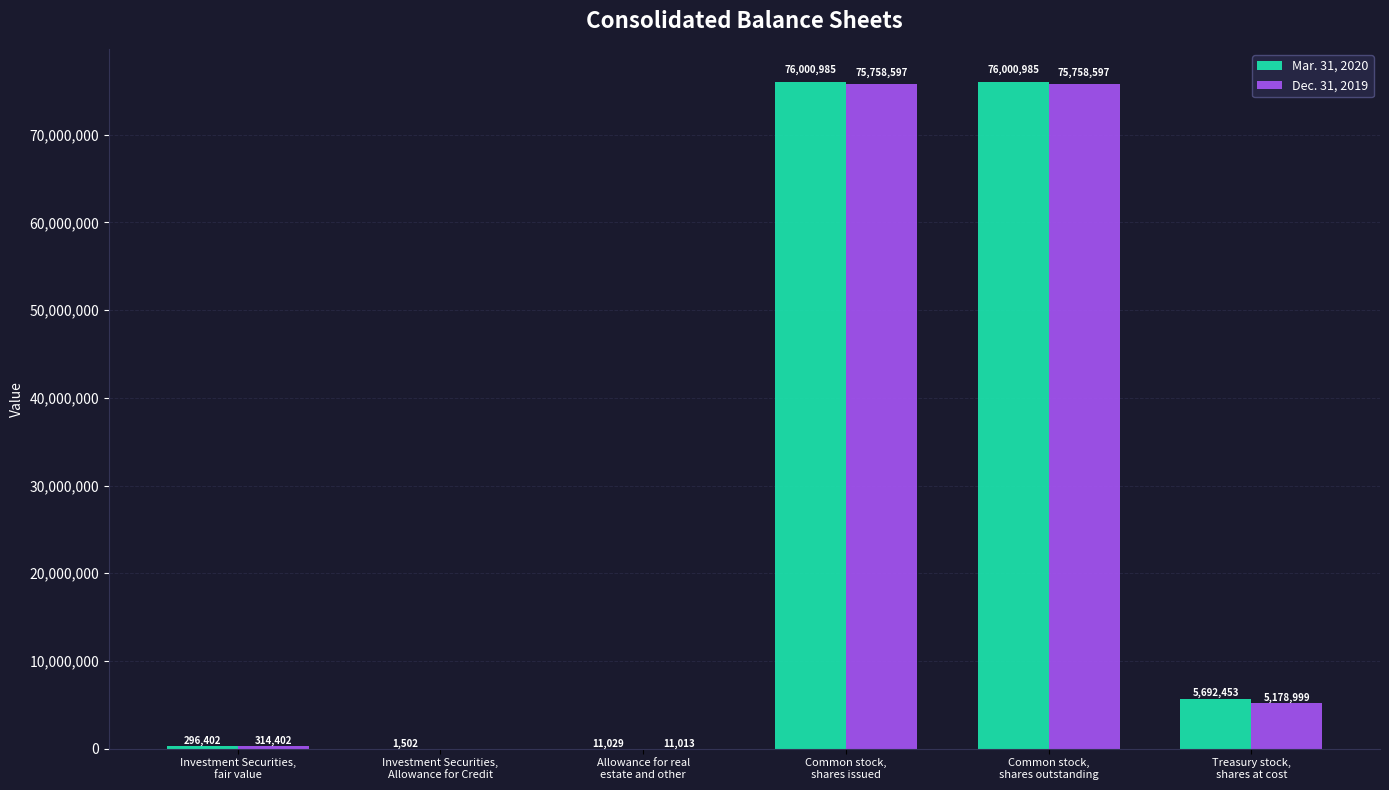

Count the number of categories in the chart.

6